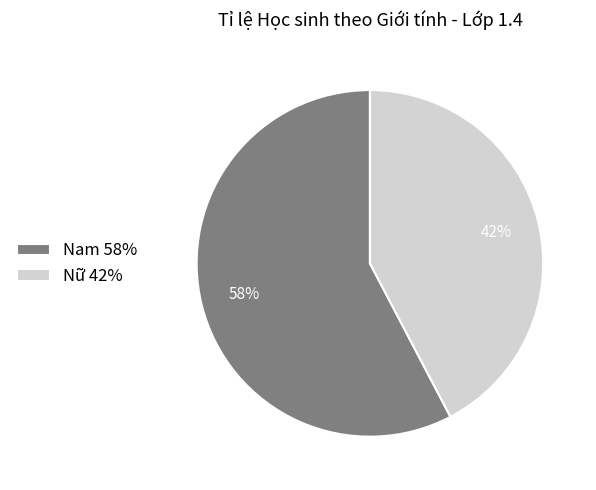

What is the ratio of the value at Nữ to the value at Nam?

0.7